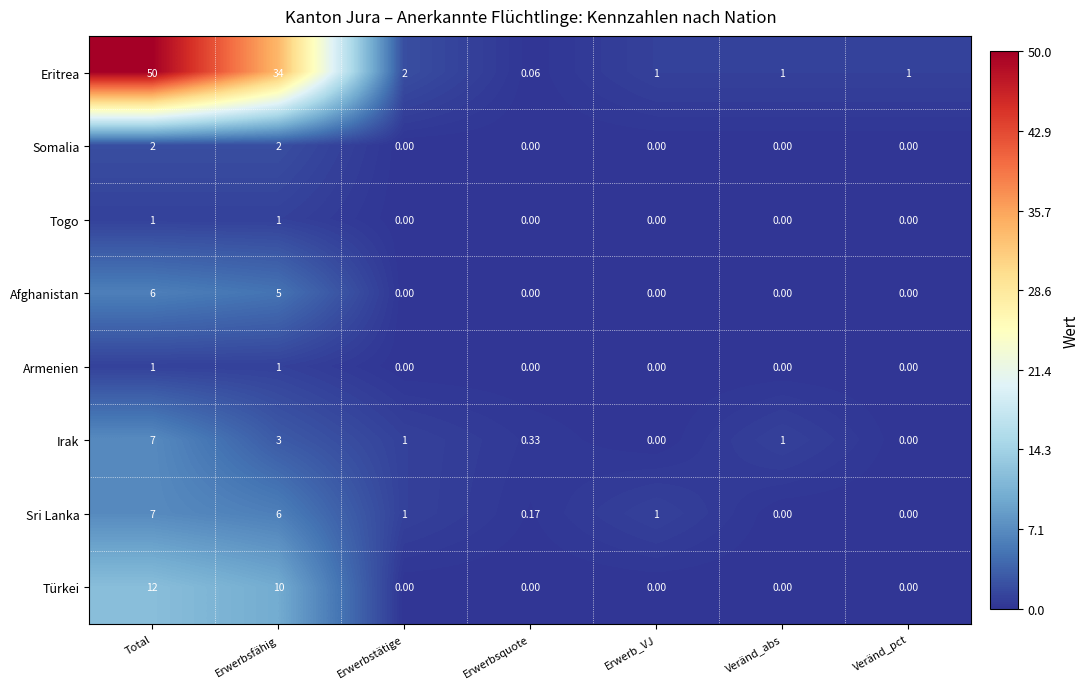

What is the greatest value displayed?

50.0